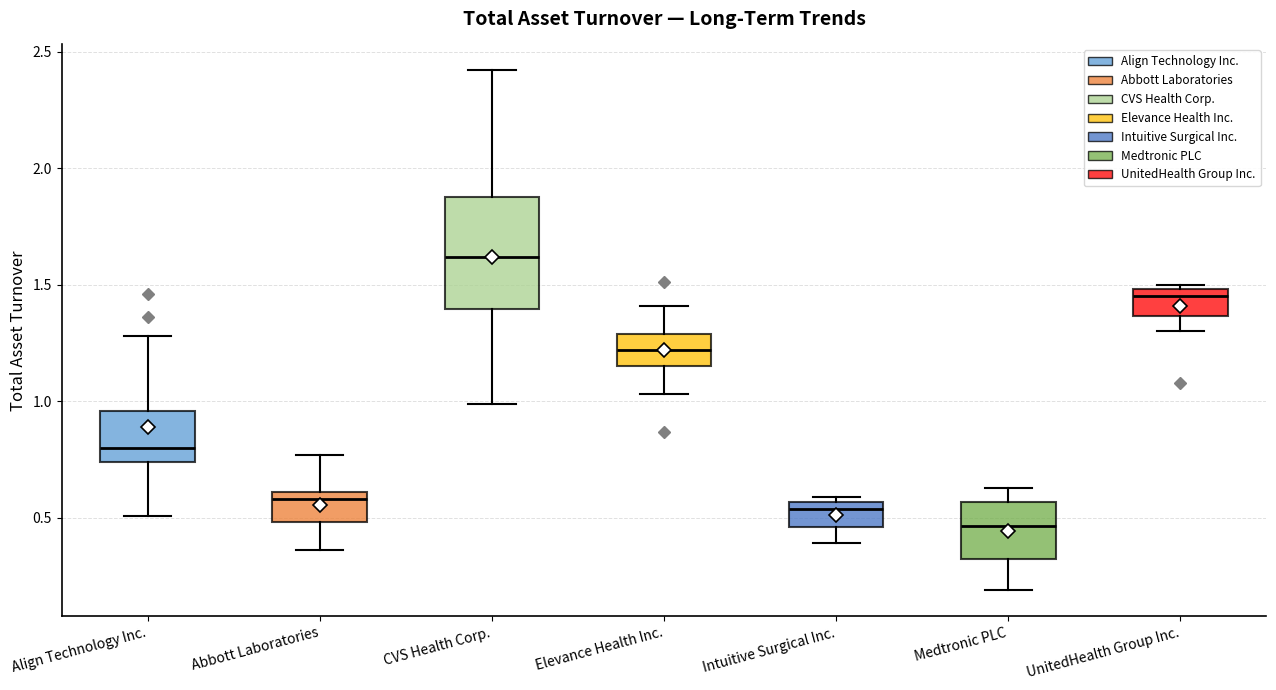

Which box's median line is the highest?

CVS Health Corp.